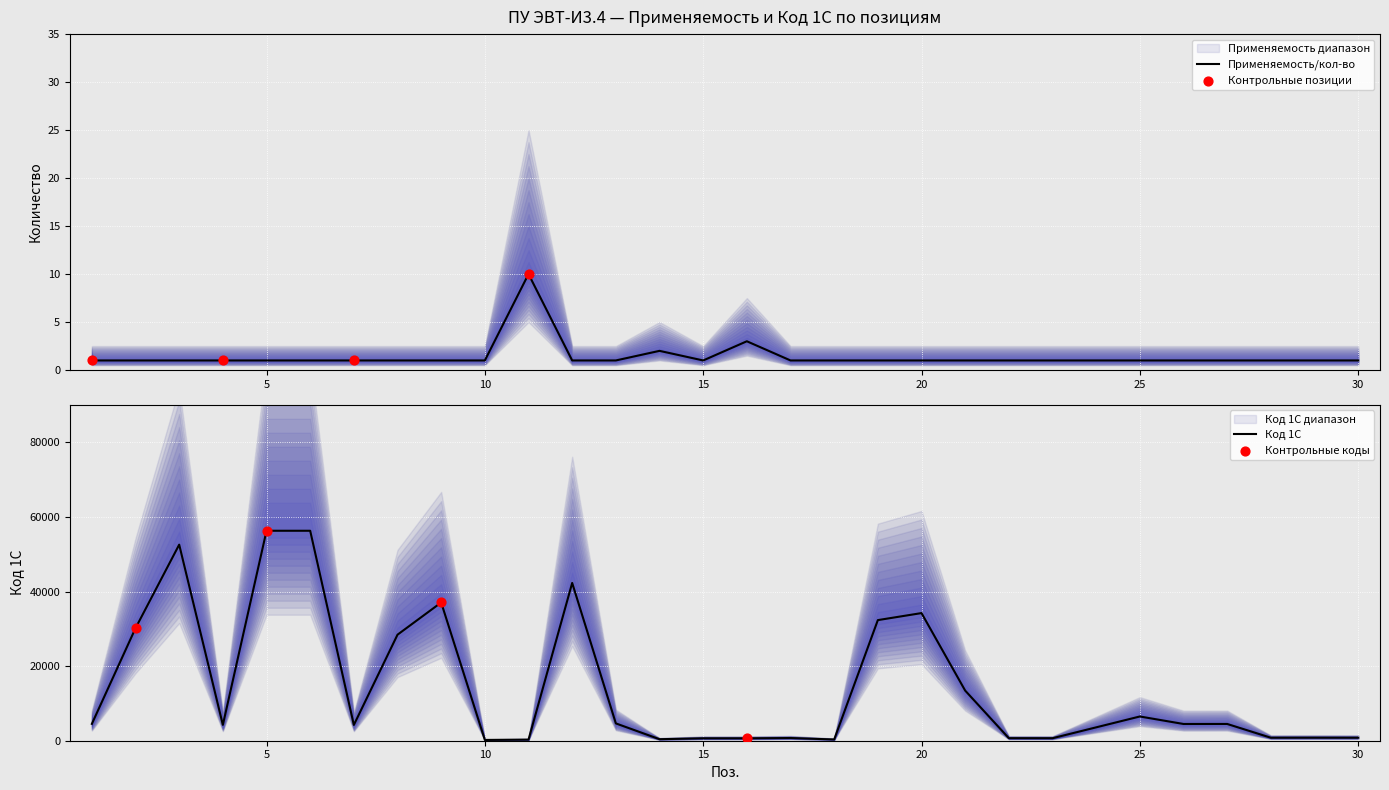

At which category is the sum across all series the highest?

6